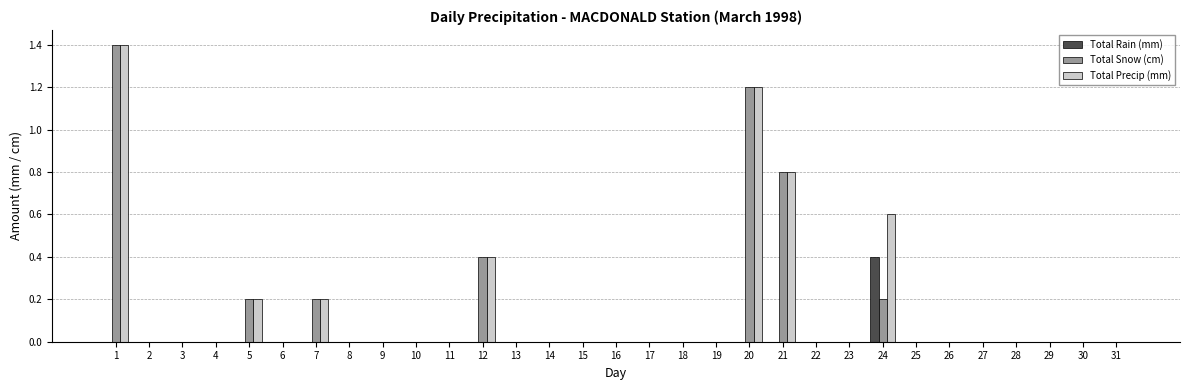

What is the sum of all Total Snow (cm) values?

4.4